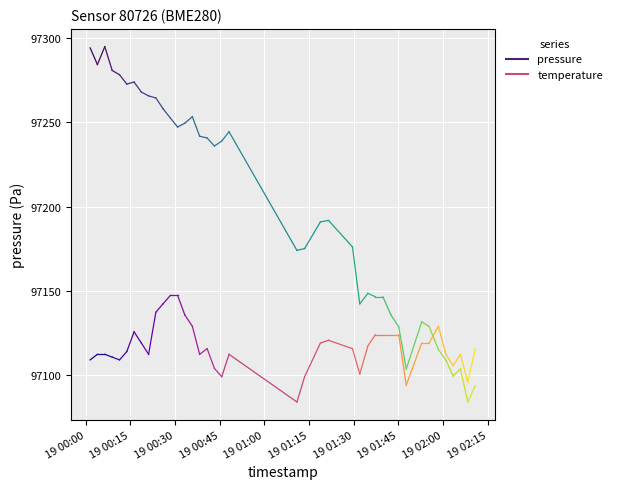

How many distinct data groups are displayed?

2